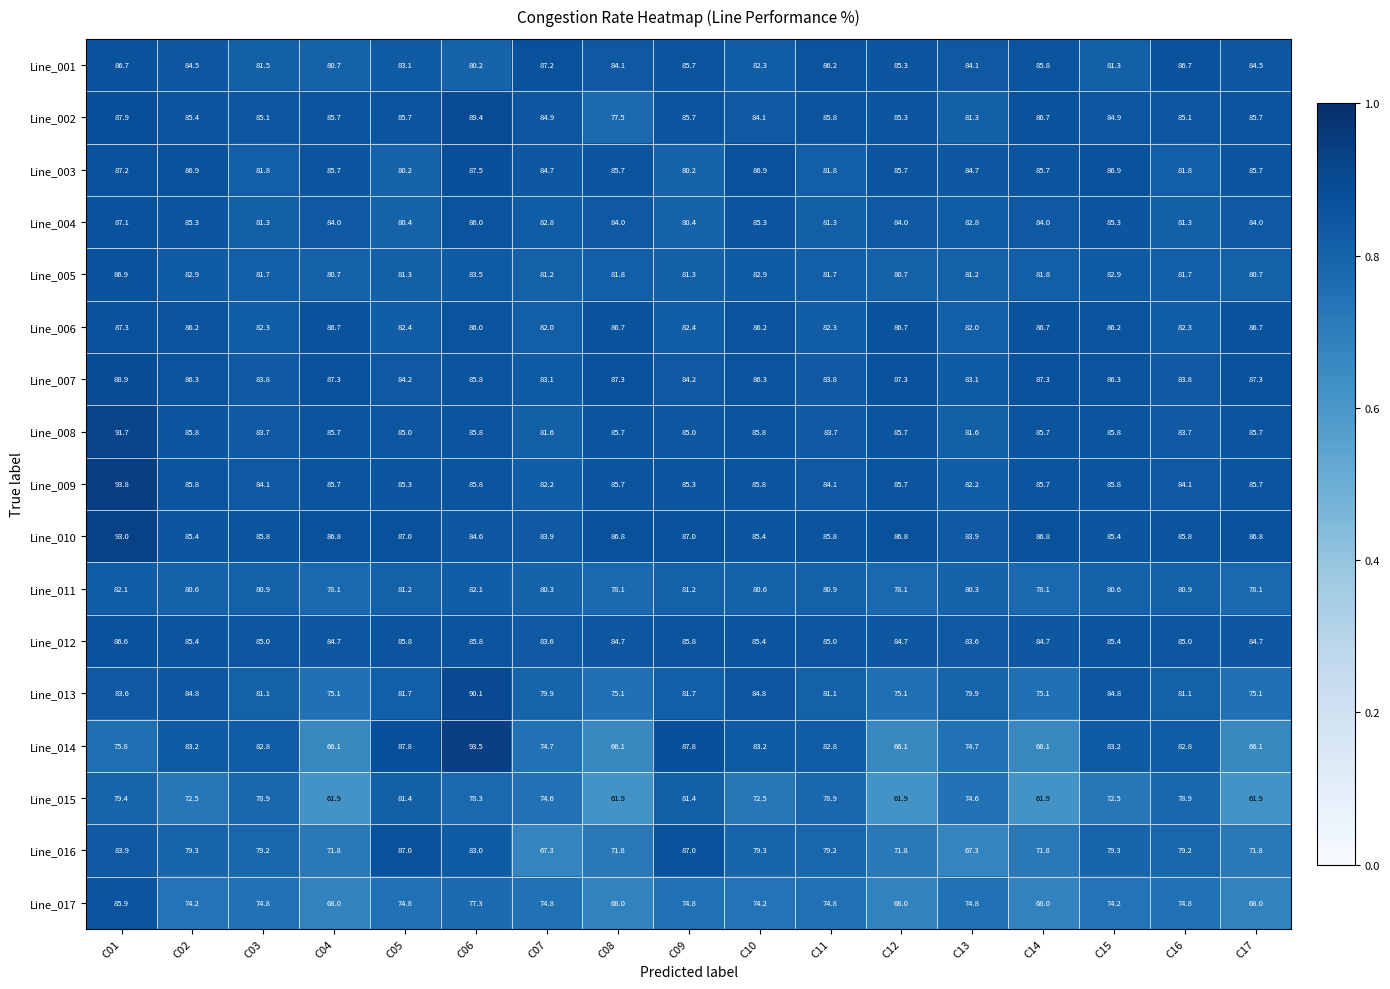

What is the average value of the Line_005 series?

82.1